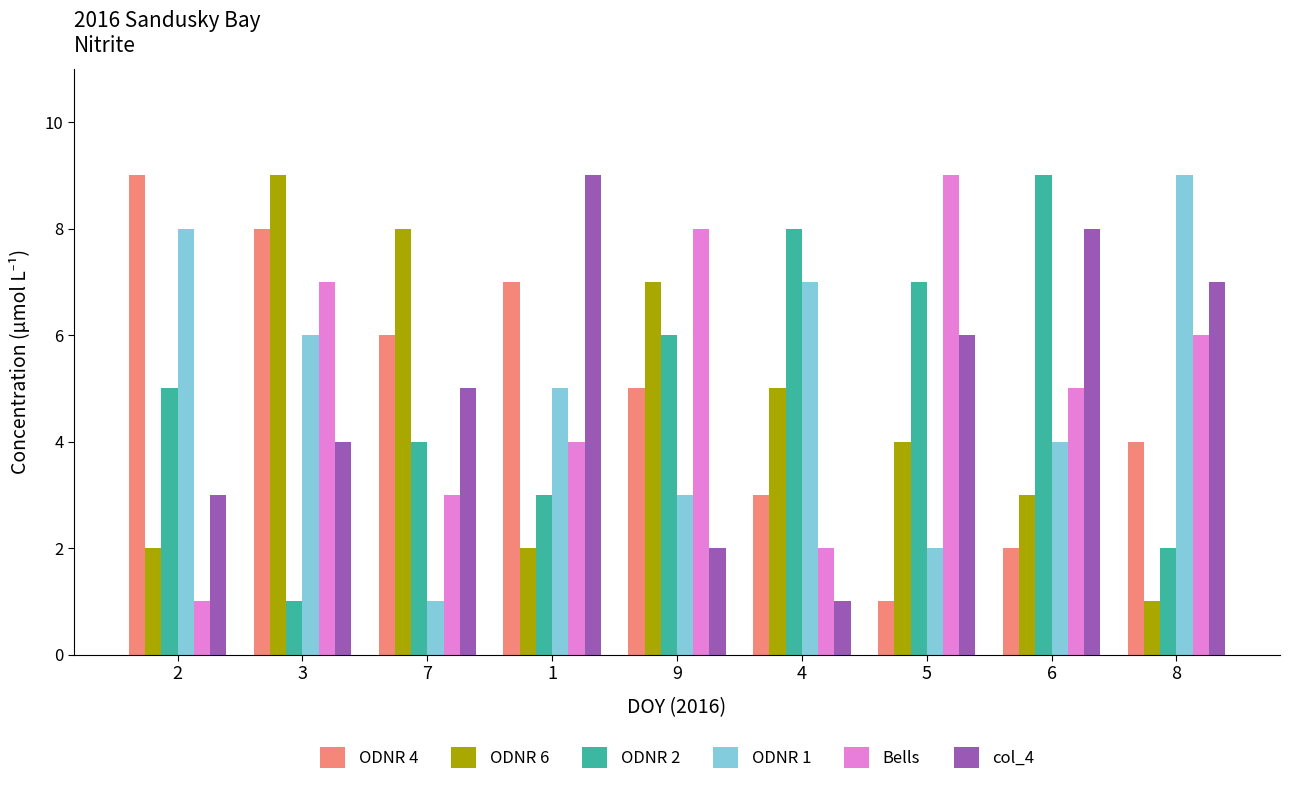

The value of col_4 at 9 is 1. True or false?

False